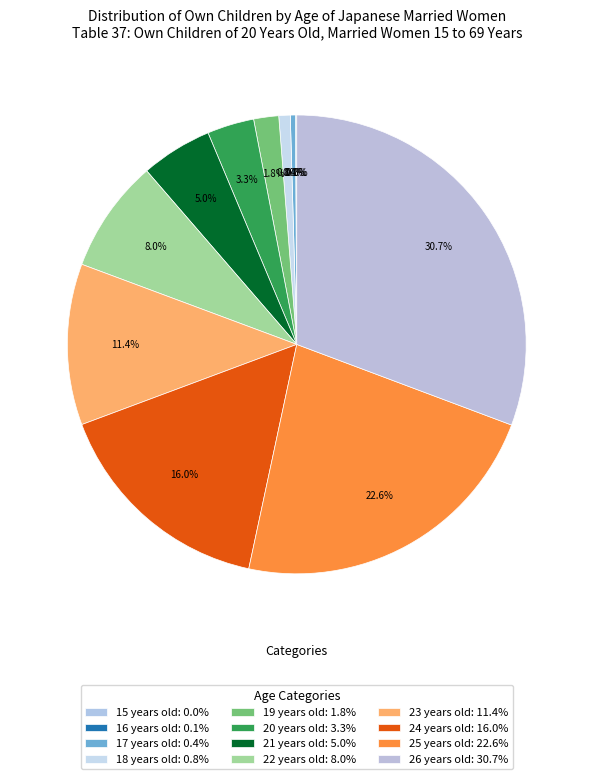

Rank the categories by value from lowest to highest.

15 years old, 16 years old, 17 years old, 18 years old, 19 years old, 20 years old, 21 years old, 22 years old, 23 years old, 24 years old, 25 years old, 26 years old